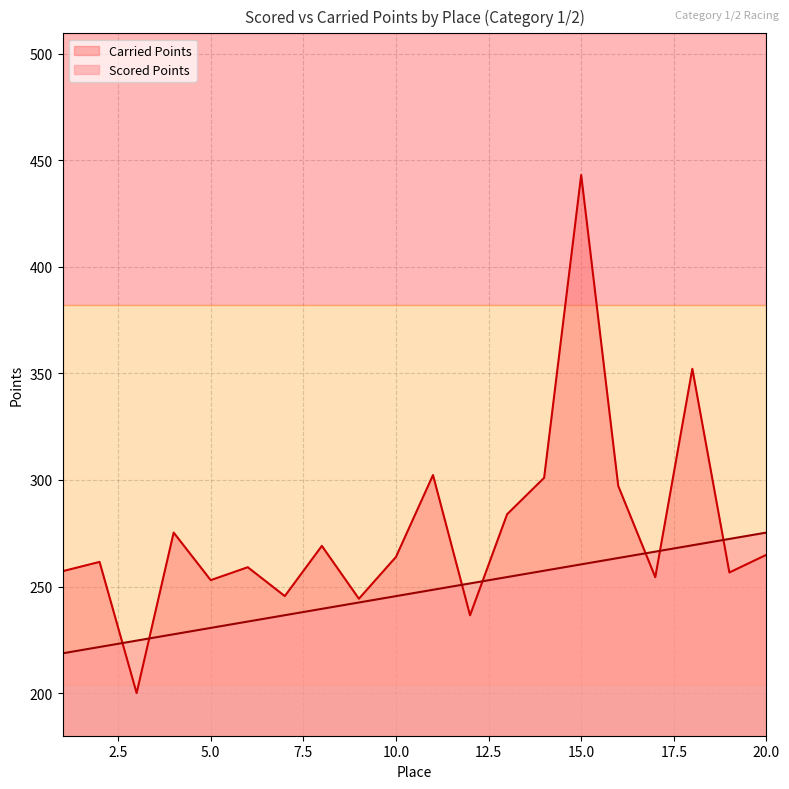

Does the chart display data point markers on the line(s)?

No